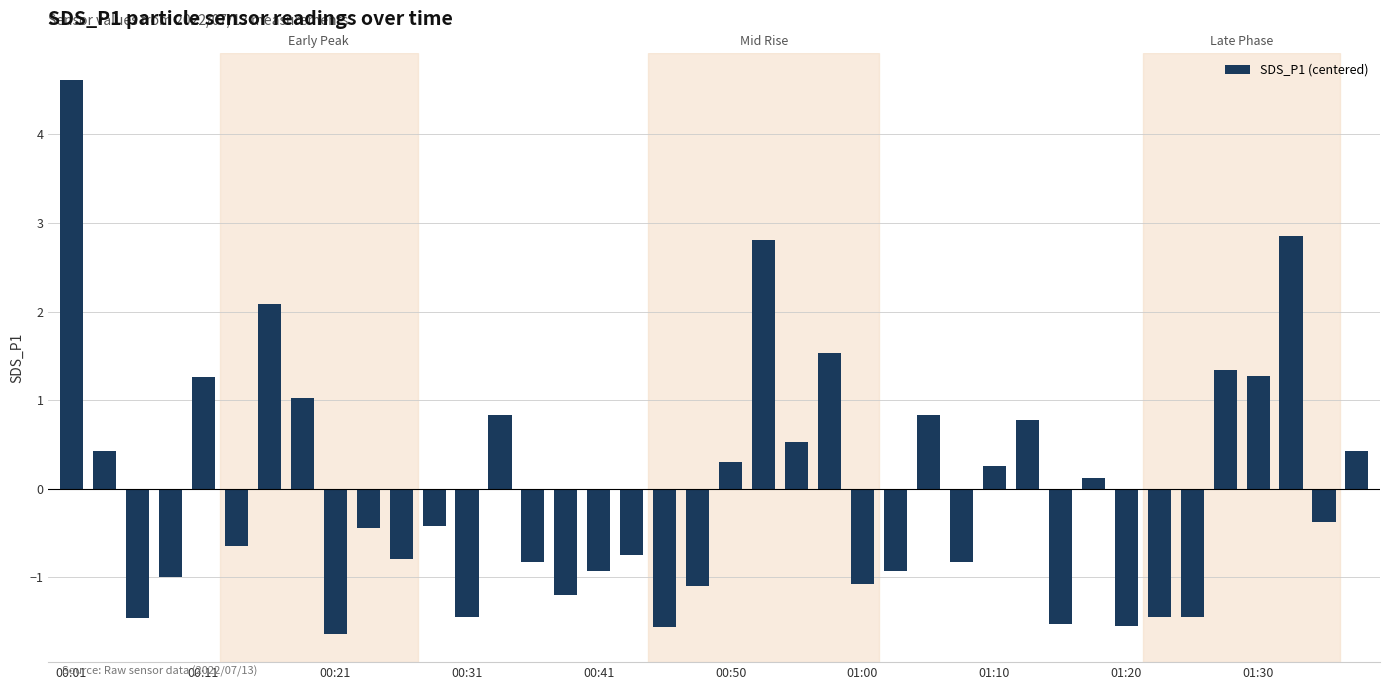

What is the difference between the second highest and minimum values?

4.5